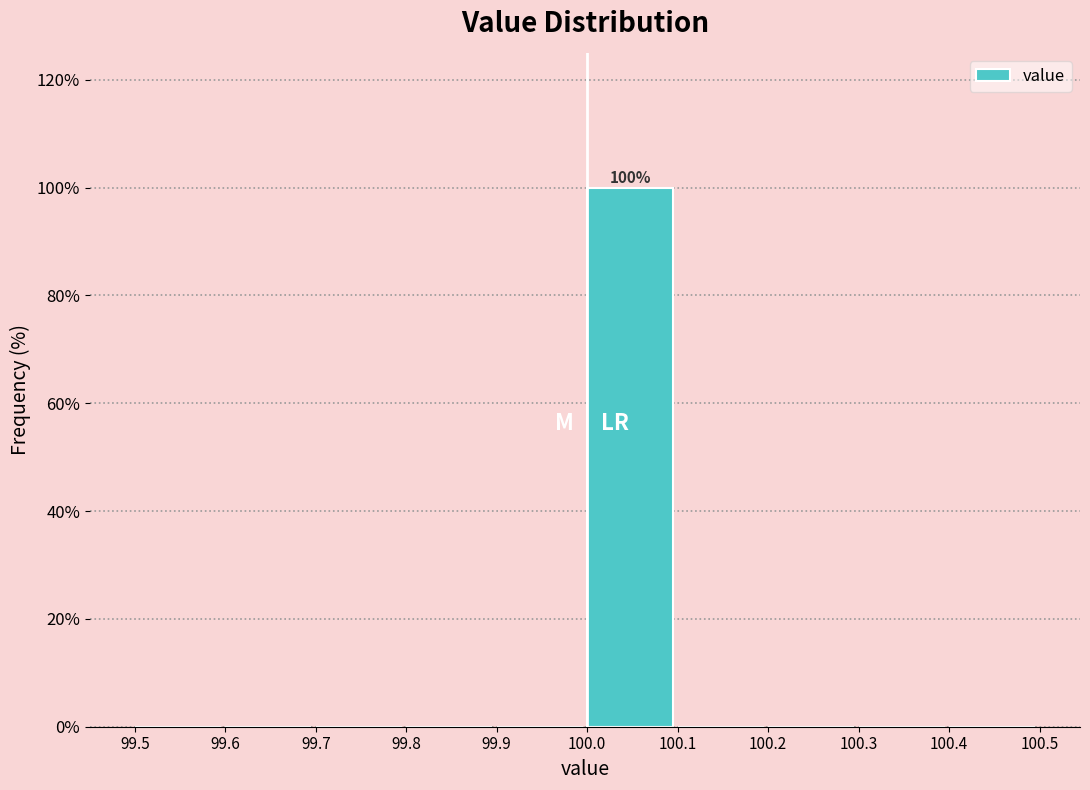

Over which range of the x-axis is the bar tallest?

100.0 to 100.1